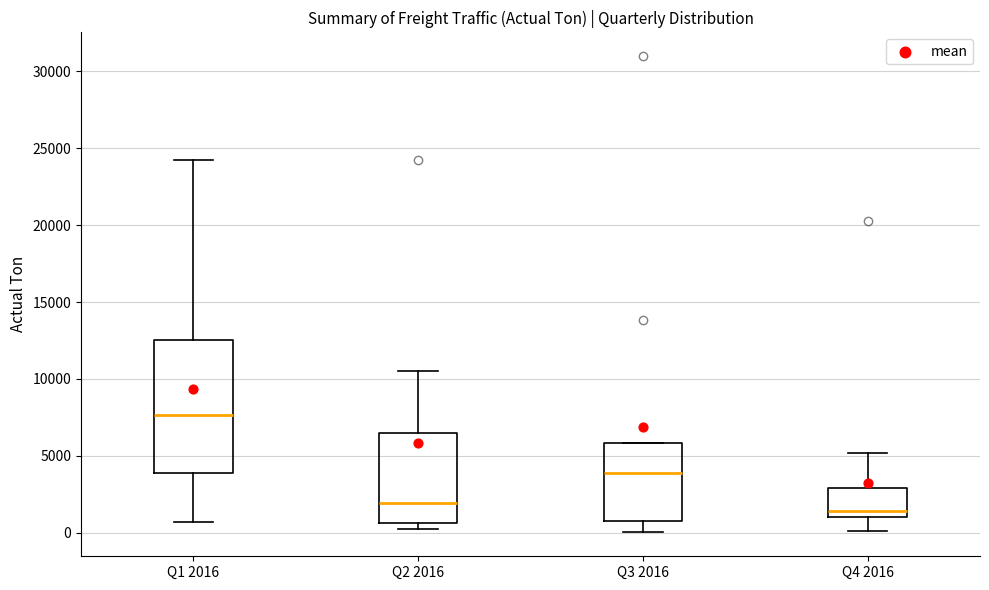

Which box is the tallest, from its lower edge to its upper edge?

Q1 2016